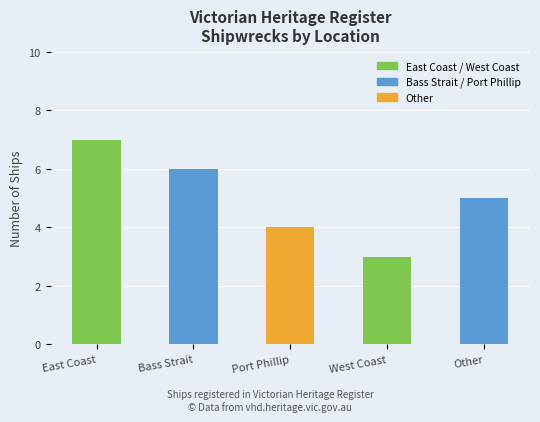

True or false: the data shows 7 at East Coast.

True